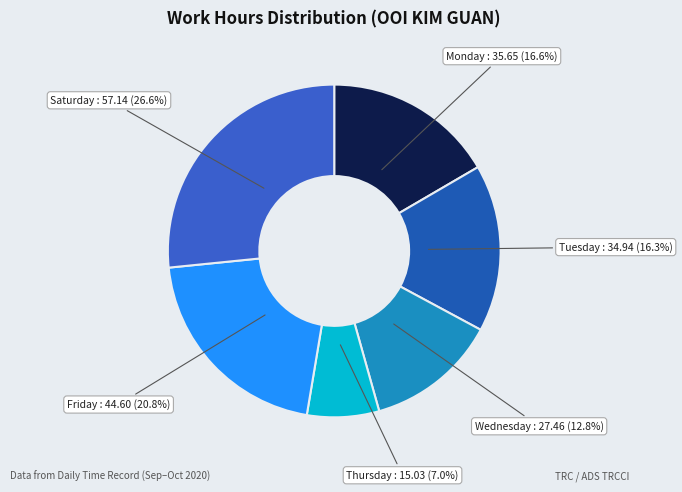

To the nearest percent, what is the difference between the largest and smallest slice percentages?

20%